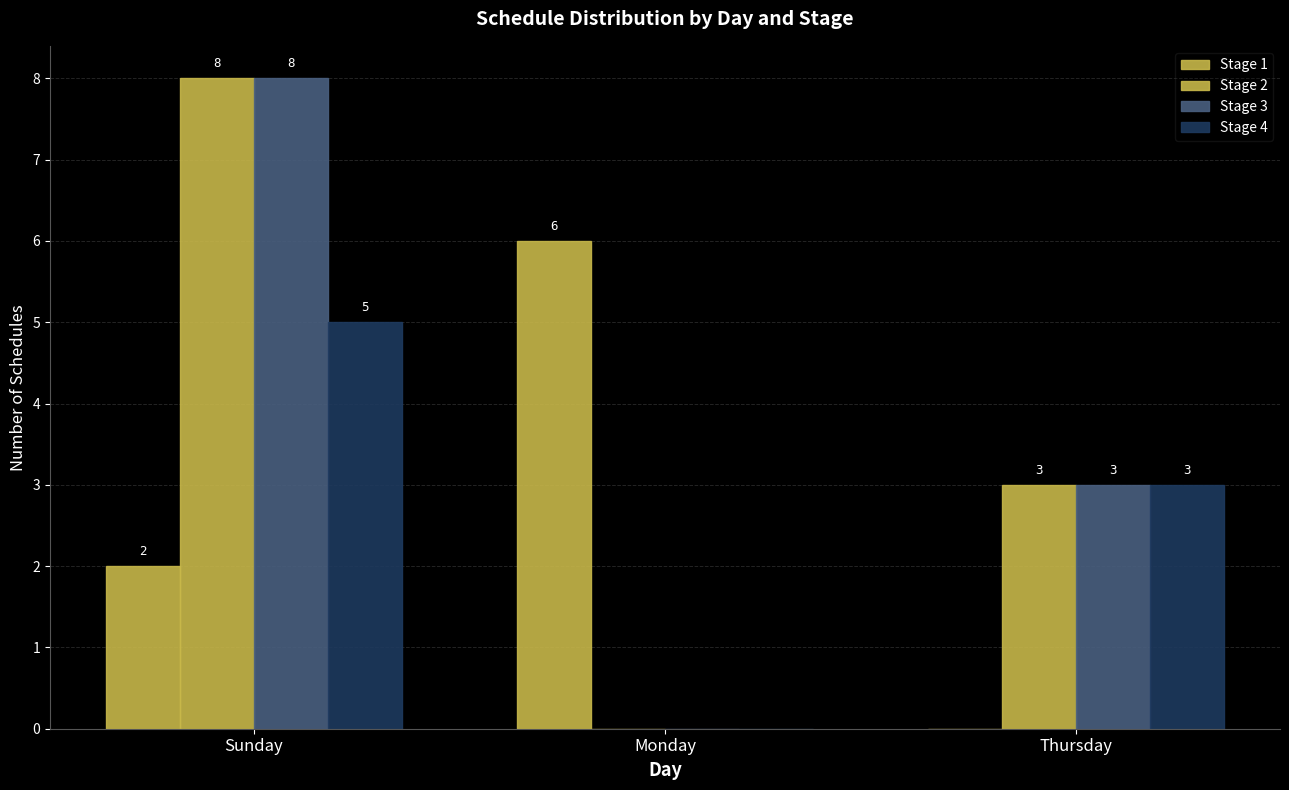

At which category is the sum across all series the highest?

Sunday